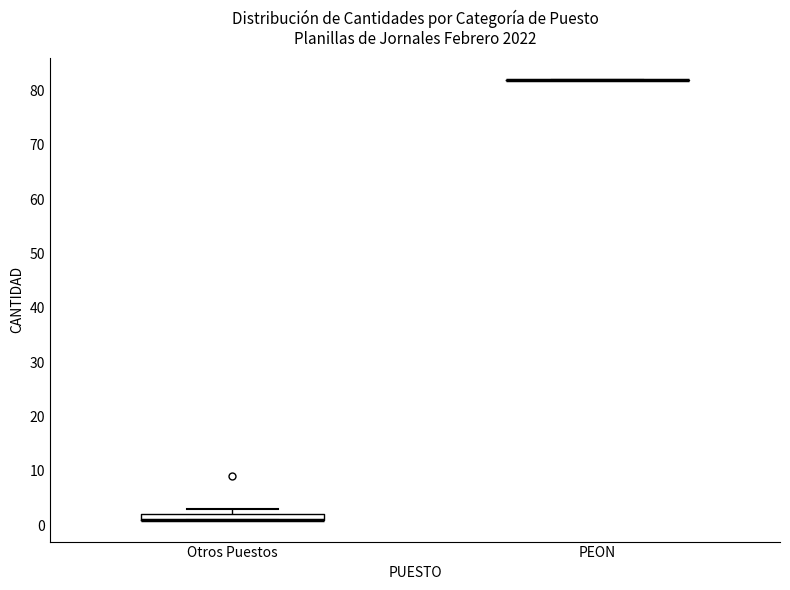

Which box is the tallest, from its lower edge to its upper edge?

Otros Puestos